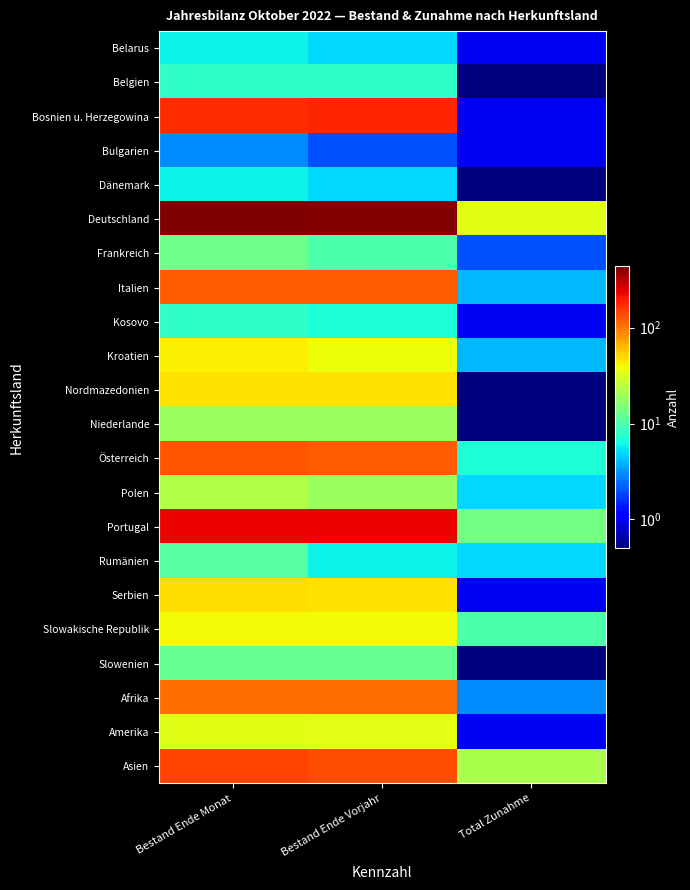

Reading left to right, extract all data points from this chart.

Belarus: Bestand Ende Monat=6.0	Bestand Ende Vorjahr=5.0	Total Zunahme=1.0
Belgien: Bestand Ende Monat=8.0	Bestand Ende Vorjahr=8.0	Total Zunahme=0.1
Bosnien u. Herzegowina: Bestand Ende Monat=172.0	Bestand Ende Vorjahr=179.0	Total Zunahme=1.0
Bulgarien: Bestand Ende Monat=3.0	Bestand Ende Vorjahr=2.0	Total Zunahme=1.0
Dänemark: Bestand Ende Monat=6.0	Bestand Ende Vorjahr=5.0	Total Zunahme=0.1
Deutschland: Bestand Ende Monat=439.0	Bestand Ende Vorjahr=417.0	Total Zunahme=34.0
Frankreich: Bestand Ende Monat=13.0	Bestand Ende Vorjahr=10.0	Total Zunahme=2.0
Italien: Bestand Ende Monat=123.0	Bestand Ende Vorjahr=122.0	Total Zunahme=4.0
Kosovo: Bestand Ende Monat=8.0	Bestand Ende Vorjahr=7.0	Total Zunahme=1.0
Kroatien: Bestand Ende Monat=42.0	Bestand Ende Vorjahr=38.0	Total Zunahme=4.0
Nordmazedonien: Bestand Ende Monat=47.0	Bestand Ende Vorjahr=47.0	Total Zunahme=0.1
Niederlande: Bestand Ende Monat=19.0	Bestand Ende Vorjahr=19.0	Total Zunahme=0.1
Österreich: Bestand Ende Monat=127.0	Bestand Ende Vorjahr=120.0	Total Zunahme=7.0
Polen: Bestand Ende Monat=23.0	Bestand Ende Vorjahr=19.0	Total Zunahme=5.0
Portugal: Bestand Ende Monat=228.0	Bestand Ende Vorjahr=228.0	Total Zunahme=14.0
Rumänien: Bestand Ende Monat=11.0	Bestand Ende Vorjahr=6.0	Total Zunahme=5.0
Serbien: Bestand Ende Monat=48.0	Bestand Ende Vorjahr=47.0	Total Zunahme=1.0
Slowakische Republik: Bestand Ende Monat=39.0	Bestand Ende Vorjahr=39.0	Total Zunahme=10.0
Slowenien: Bestand Ende Monat=12.0	Bestand Ende Vorjahr=12.0	Total Zunahme=0.1
Afrika: Bestand Ende Monat=106.0	Bestand Ende Vorjahr=107.0	Total Zunahme=3.0
Amerika: Bestand Ende Monat=34.0	Bestand Ende Vorjahr=35.0	Total Zunahme=1.0
Asien: Bestand Ende Monat=148.0	Bestand Ende Vorjahr=136.0	Total Zunahme=22.0